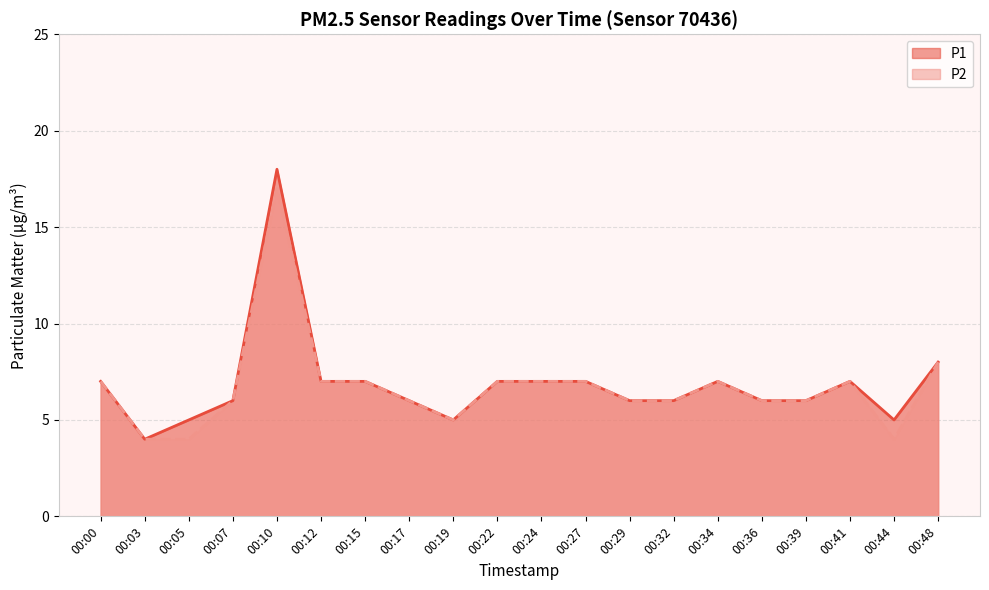

What is the spread (max minus min) of values at 00:44?

1